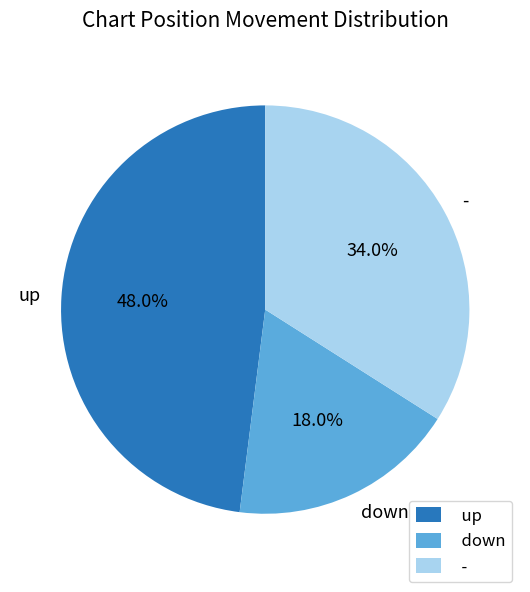

Rank the categories by value from lowest to highest.

down, -, up